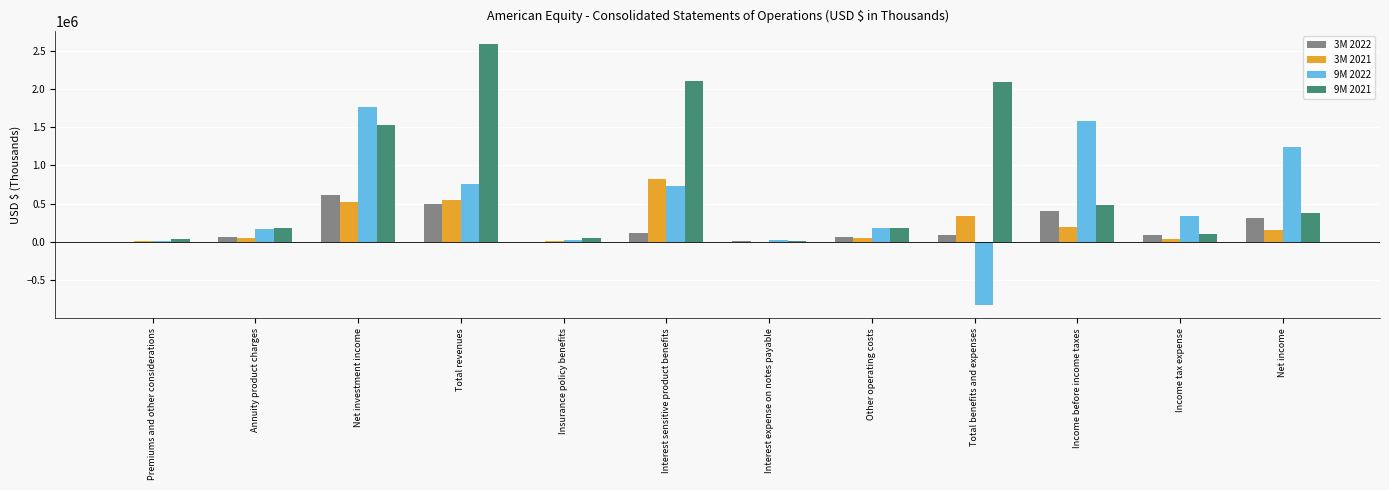

True or false: 9M 2021 has a value of 182321 at Annuity product charges.

True